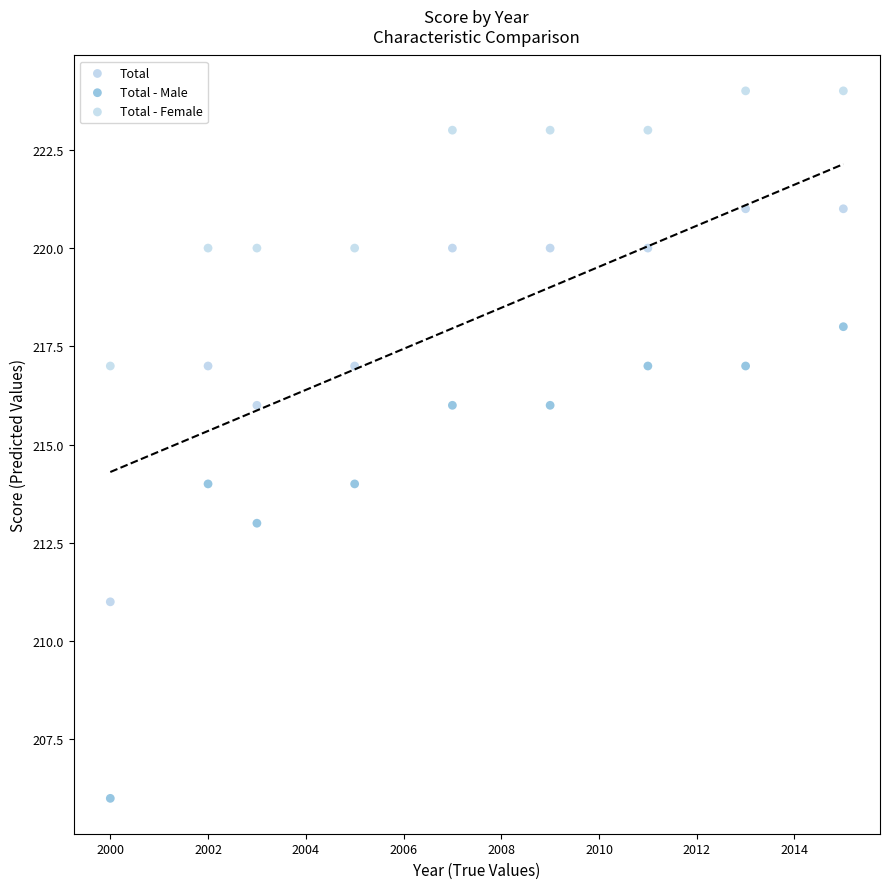

Across all data points, what is the range of X values (max minus min)?

15